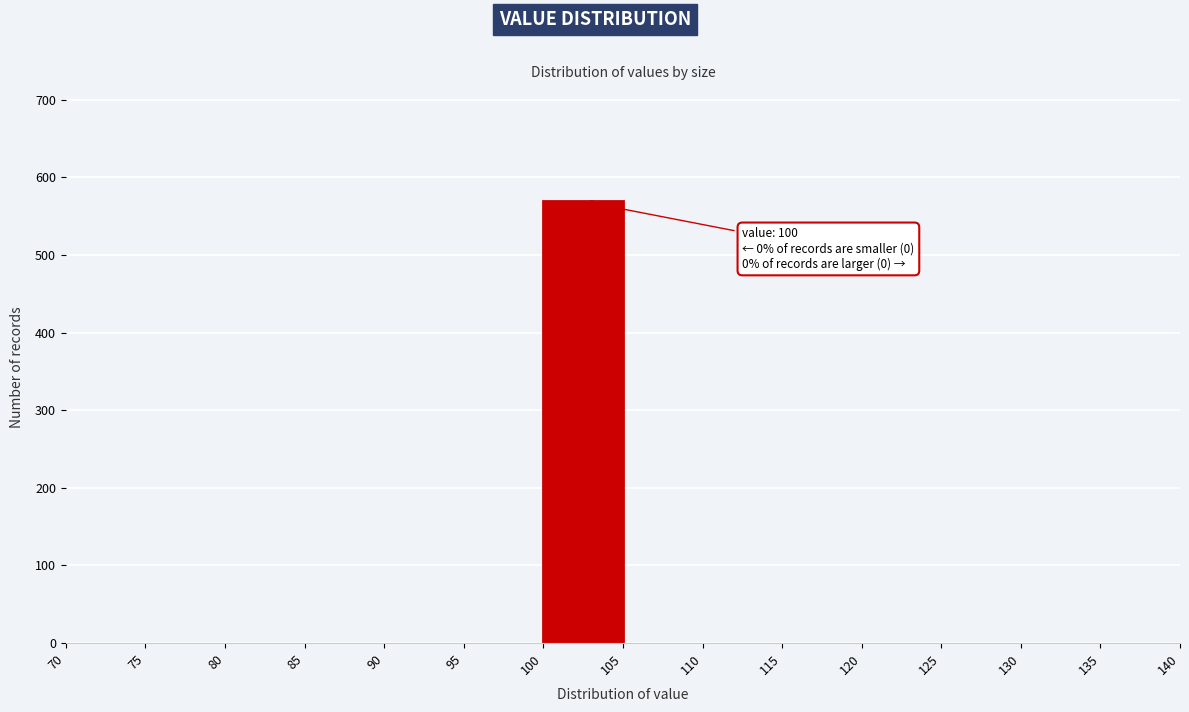

Which range on the x-axis has the tallest bar?

100 to 105